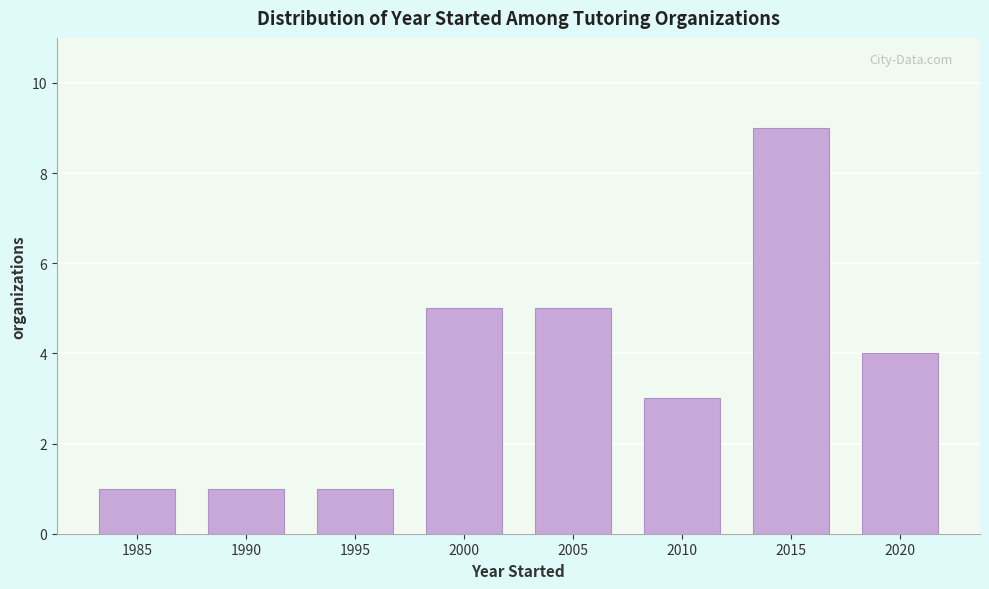

Reading left to right, extract all data points from this chart.

1	1	1	5	5	3	9	4